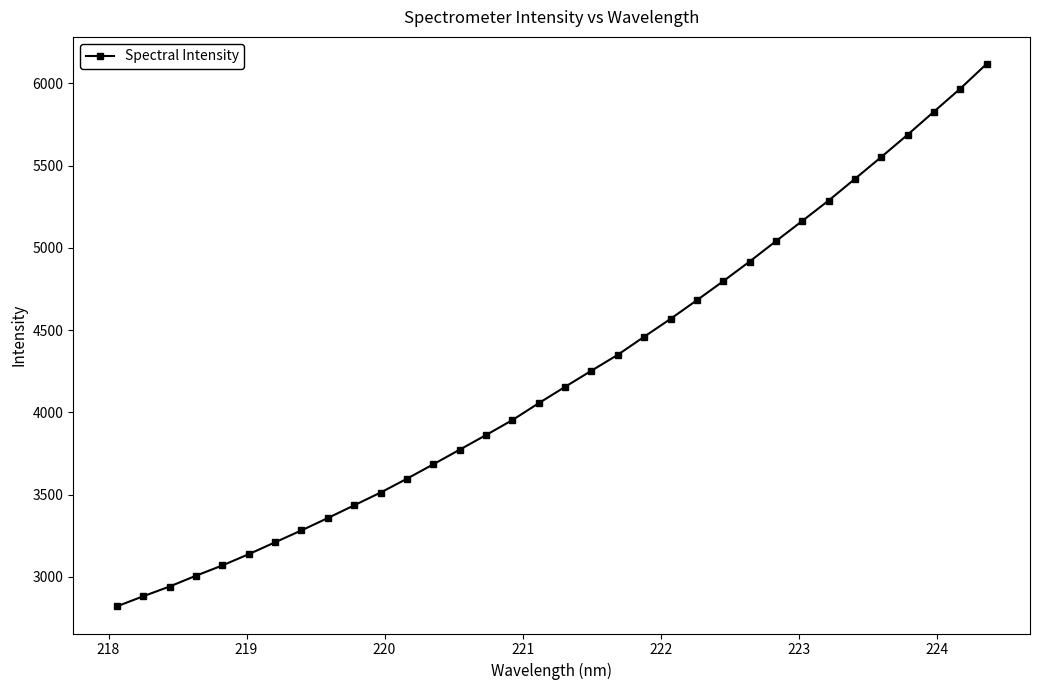

What is the difference between the maximum and minimum values?

3296.9